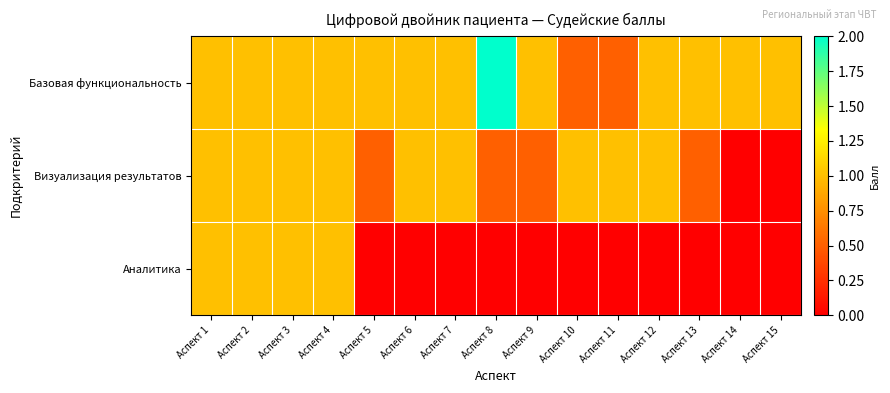

Reading left to right, extract all data points from this chart.

Базовая функциональность: Аспект 1=1.0	Аспект 2=1.0	Аспект 3=1.0	Аспект 4=1.0	Аспект 5=1.0	Аспект 6=1.0	Аспект 7=1.0	Аспект 8=2.0	Аспект 9=1.0	Аспект 10=0.5	Аспект 11=0.5	Аспект 12=1.0	Аспект 13=1.0	Аспект 14=1.0	Аспект 15=1.0
Визуализация результатов: Аспект 1=1.0	Аспект 2=1.0	Аспект 3=1.0	Аспект 4=1.0	Аспект 5=0.5	Аспект 6=1.0	Аспект 7=1.0	Аспект 8=0.5	Аспект 9=0.5	Аспект 10=1.0	Аспект 11=1.0	Аспект 12=1.0	Аспект 13=0.5	Аспект 14=0.0	Аспект 15=0.0
Аналитика: Аспект 1=1.0	Аспект 2=1.0	Аспект 3=1.0	Аспект 4=1.0	Аспект 5=0.0	Аспект 6=0.0	Аспект 7=0.0	Аспект 8=0.0	Аспект 9=0.0	Аспект 10=0.0	Аспект 11=0.0	Аспект 12=0.0	Аспект 13=0.0	Аспект 14=0.0	Аспект 15=0.0